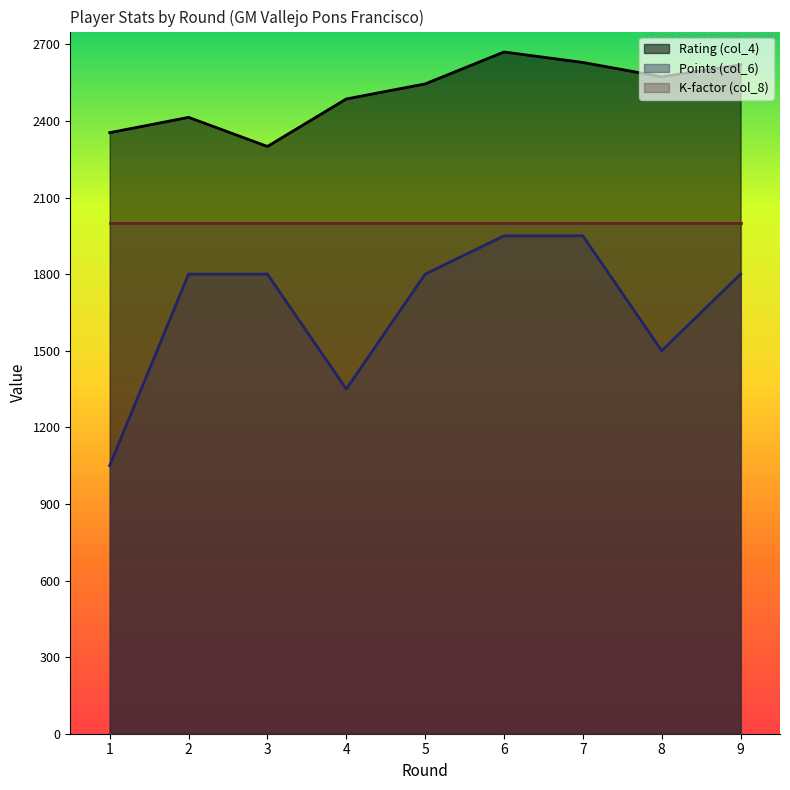

At which label does Rating (col_4) first exceed 2545?

6